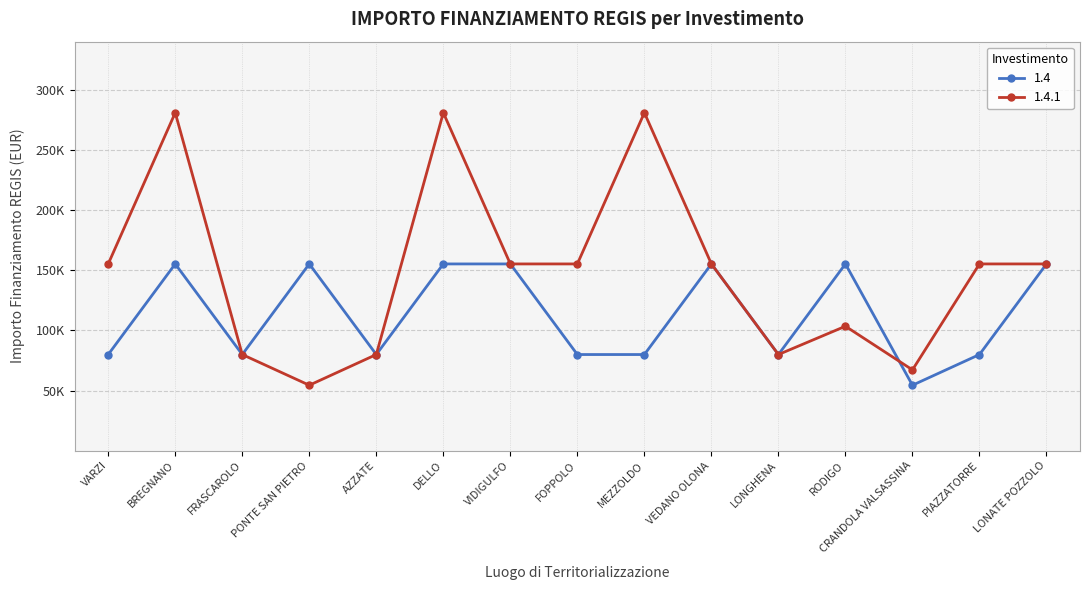

True or false: 1.4 has more than 1 points higher than both neighbors.

True